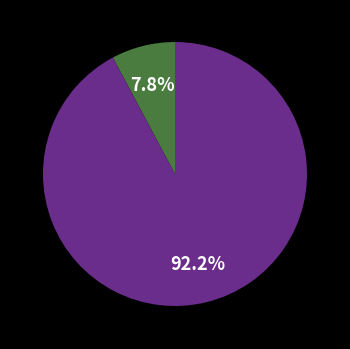

Which category has the smallest portion of the pie?

Shares Issued